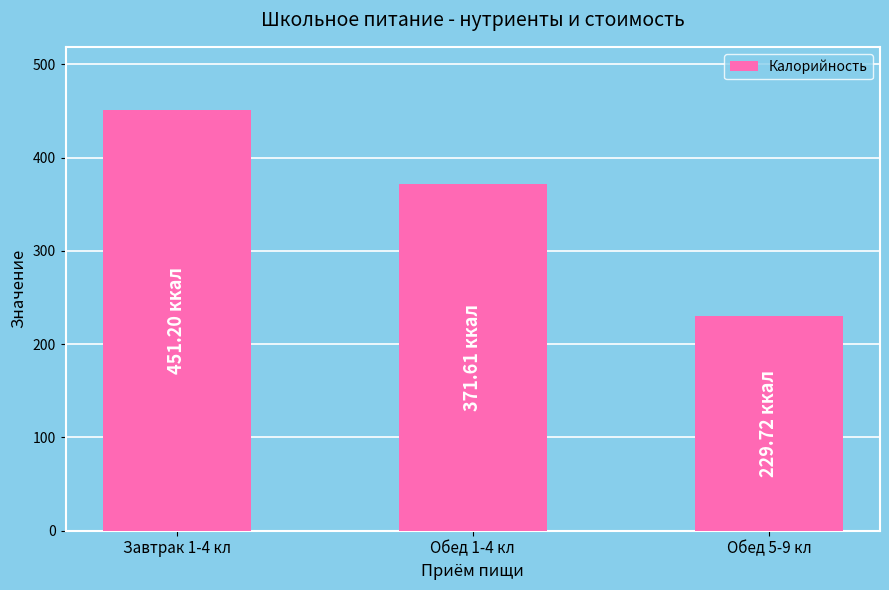

At which category does the chart reach its peak across all series?

Завтрак 1-4 кл